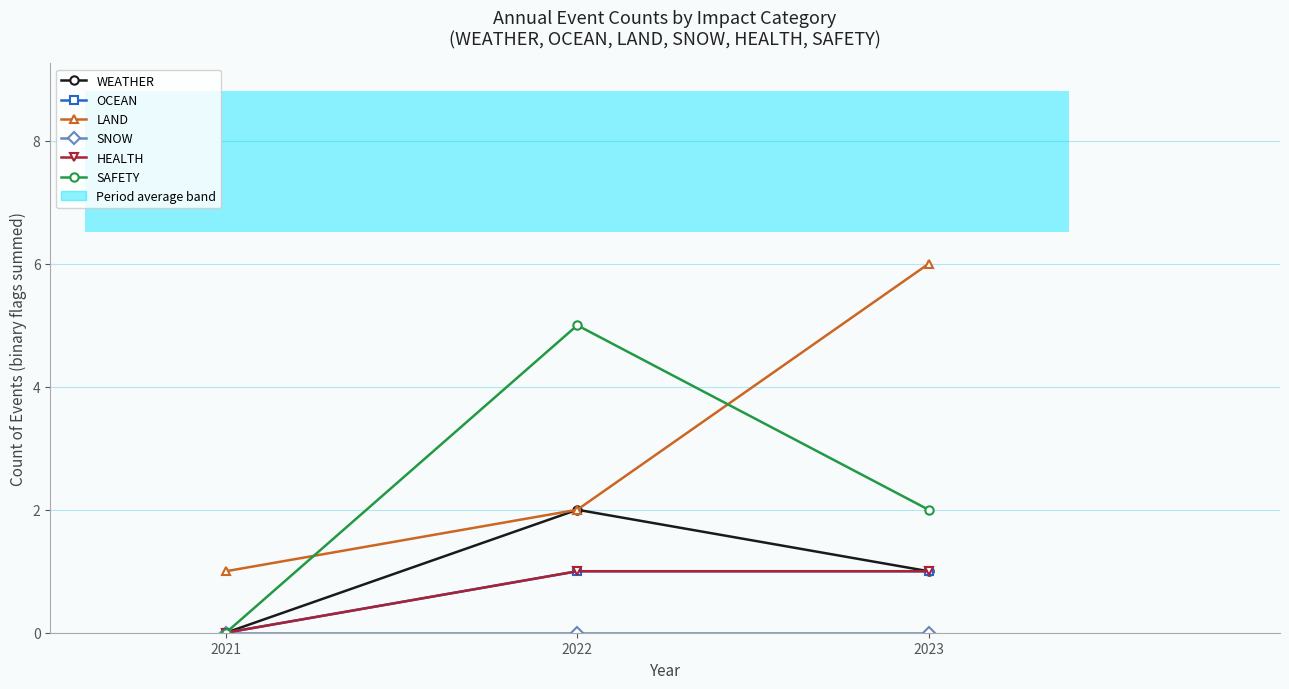

Which has a higher value, 2022 or 2021?

2022